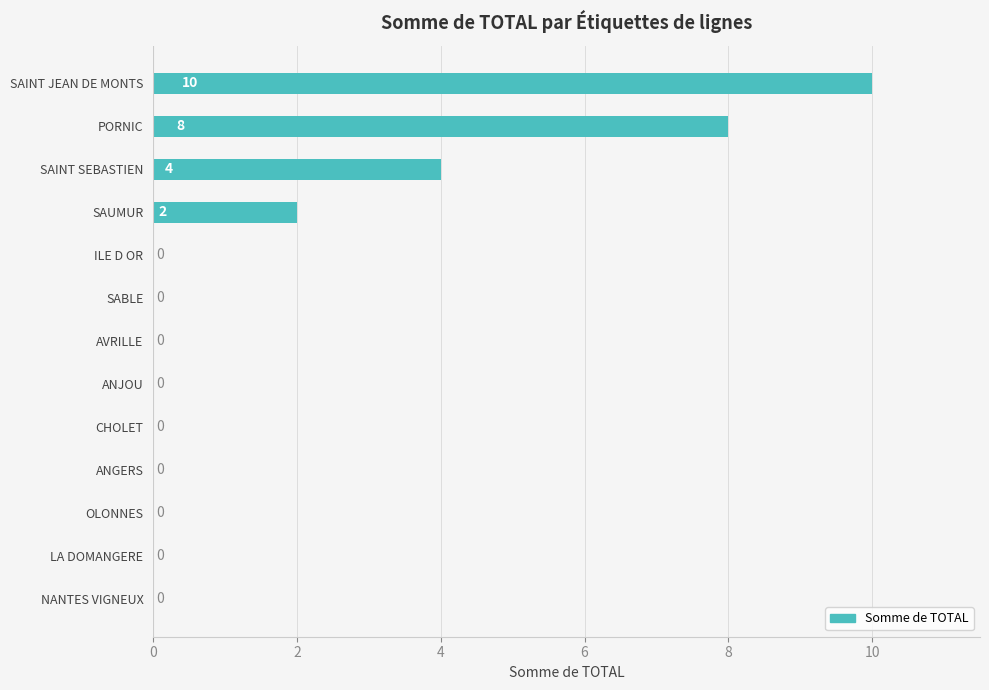

What is the sum of all values?

24